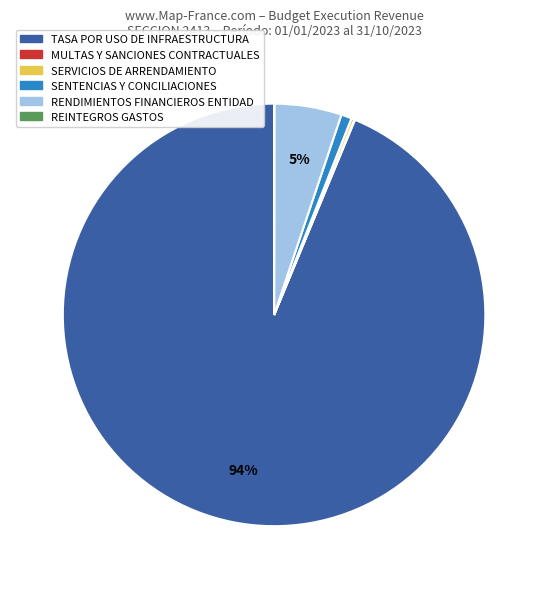

To the nearest percent, what is the average slice percentage?

17%